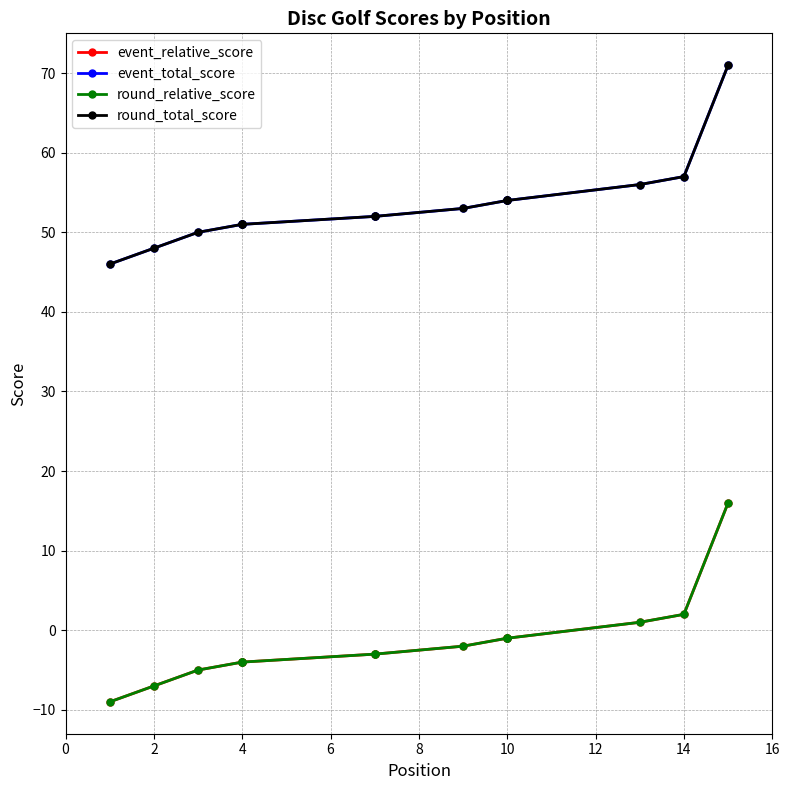

True or false: event_total_score and round_total_score intersect in this chart.

False